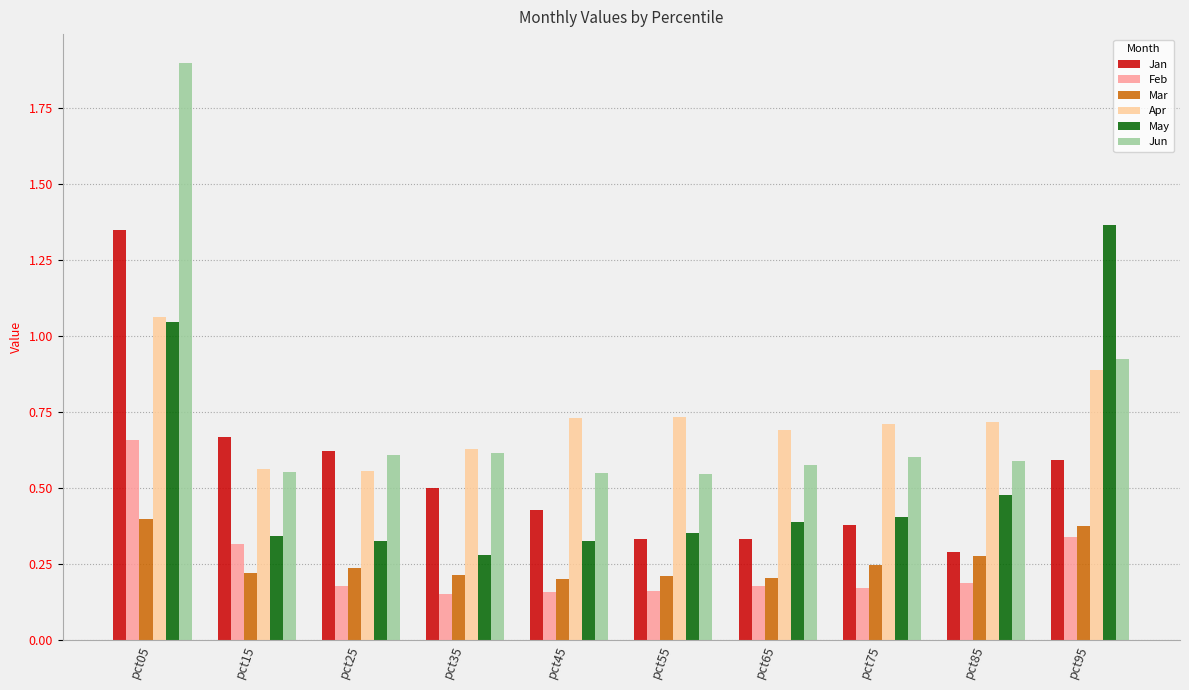

How many Apr values are between 0 and 1?

9